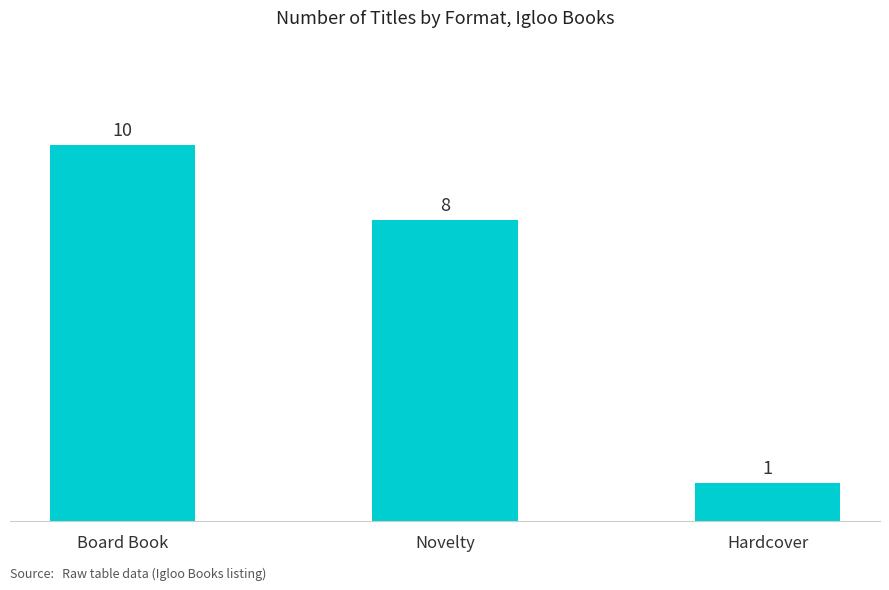

What position from the left is Board Book?

1